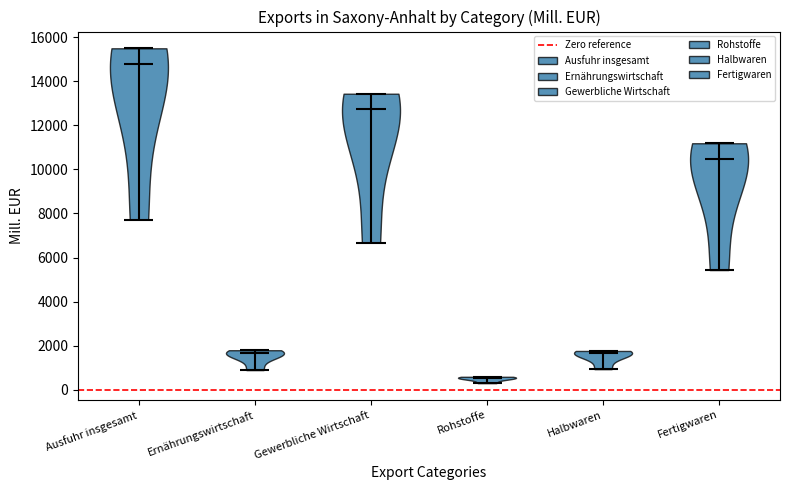

What is the lowest point the violin for Rohstoffe reaches on the y-axis? The values are not printed on the chart, so give them approximately, as read against the axis.

400